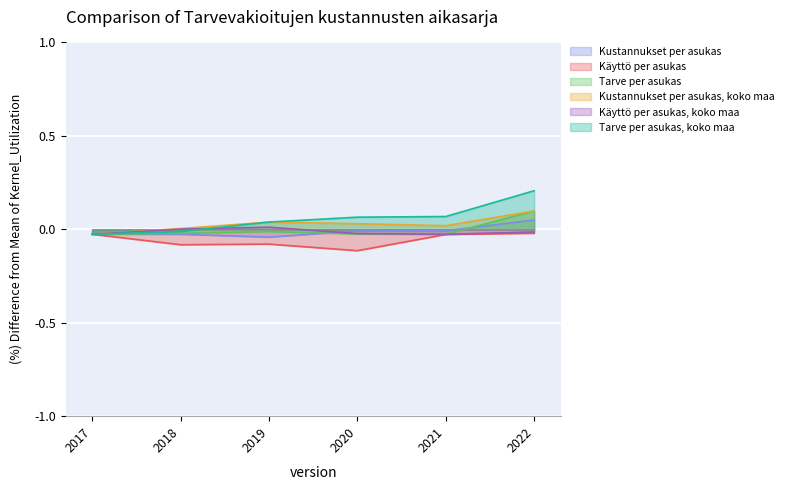

True or false: Kustannukset per asukas has more than 1 interior local peaks.

False